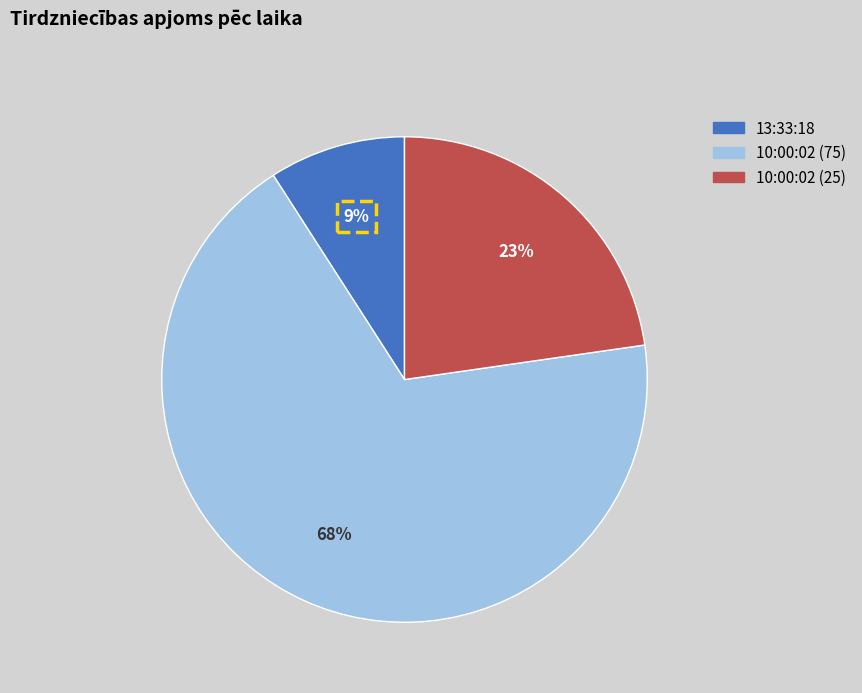

To the nearest percent, what is the difference between the 10:00:02 (25) and 10:00:02 (75) slice percentages?

45%